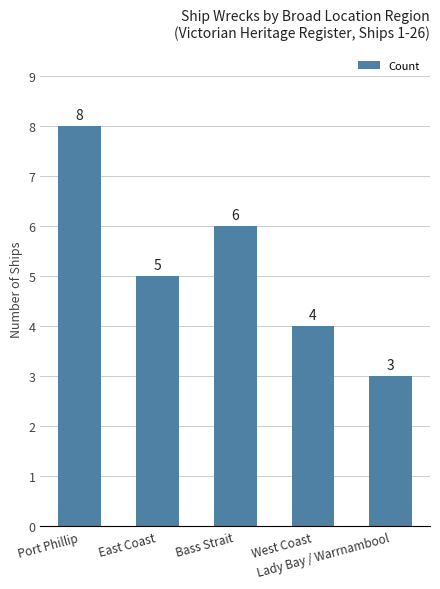

What is the smallest value displayed?

3